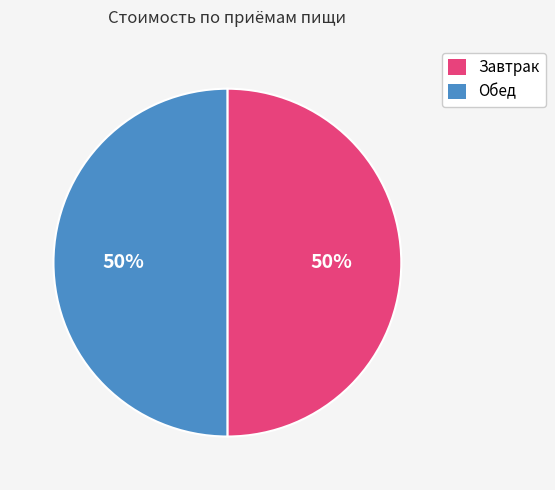

Combined, do Обед and Завтрак account for over 50%?

Yes